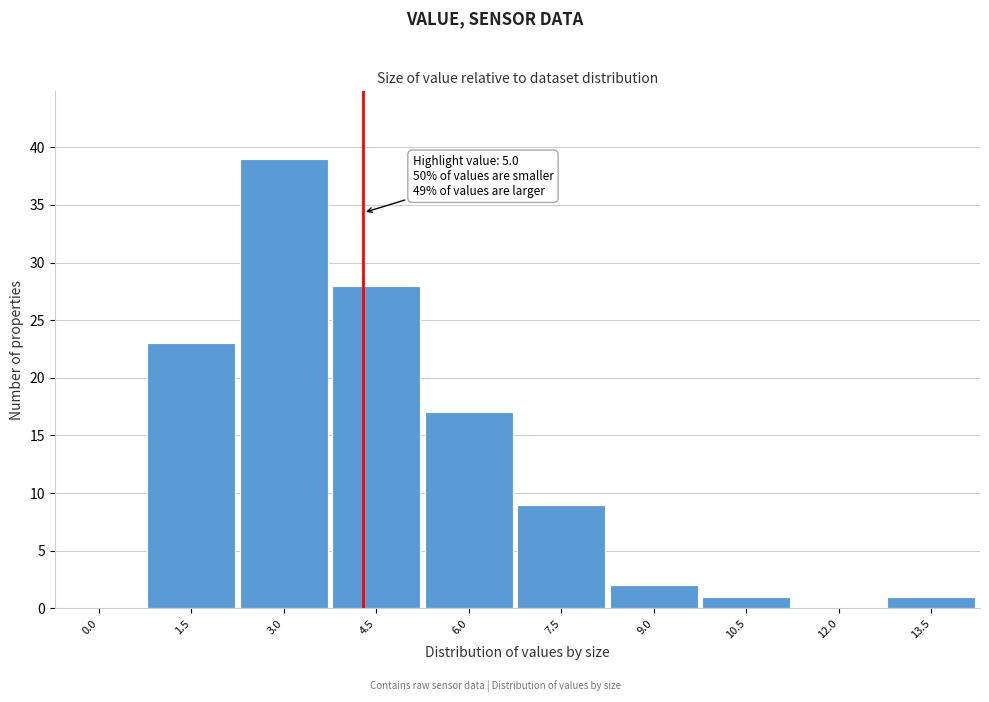

Reading left to right, extract all data points from this chart.

0.0=0	1.5=23	3.0=39	4.5=28	6.0=17	7.5=9	9.0=2	10.5=1	12.0=0	13.5=1